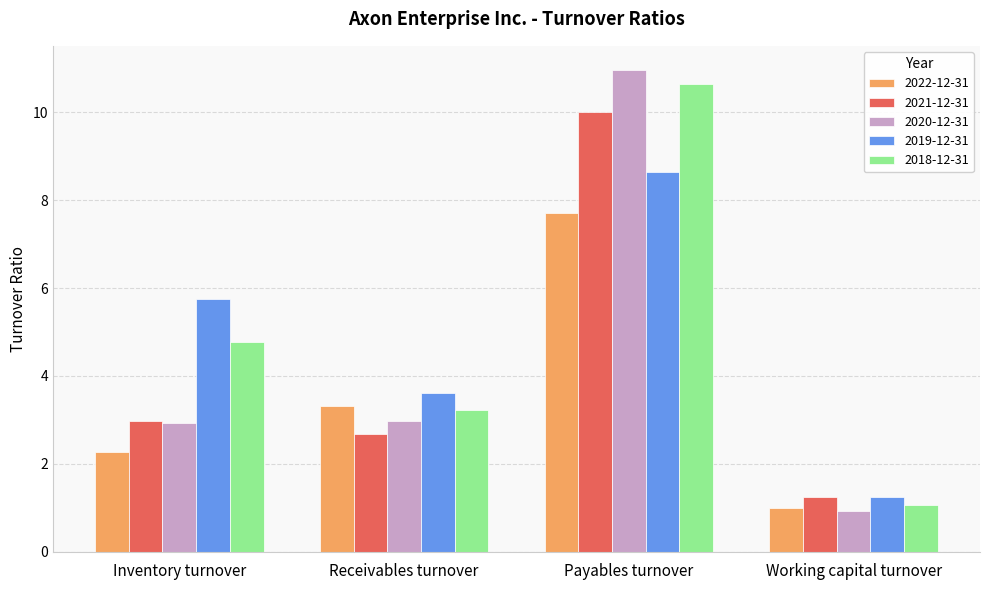

What is the difference between the maximum and minimum values in the 2018-12-31 series?

9.6